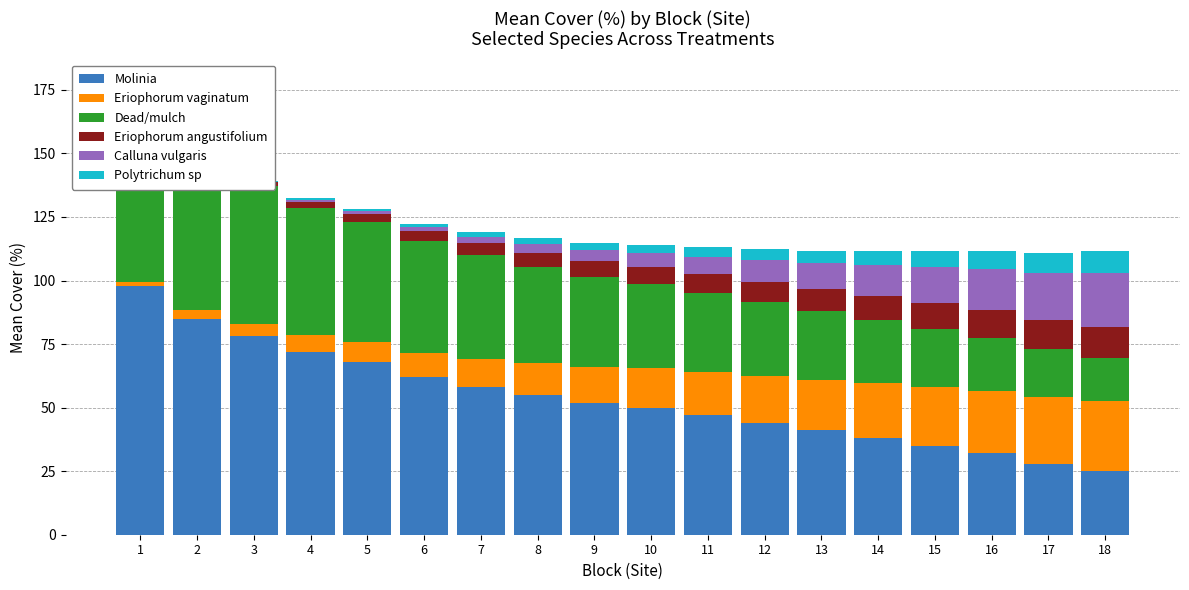

Which has a higher value, 5 or 6?

5